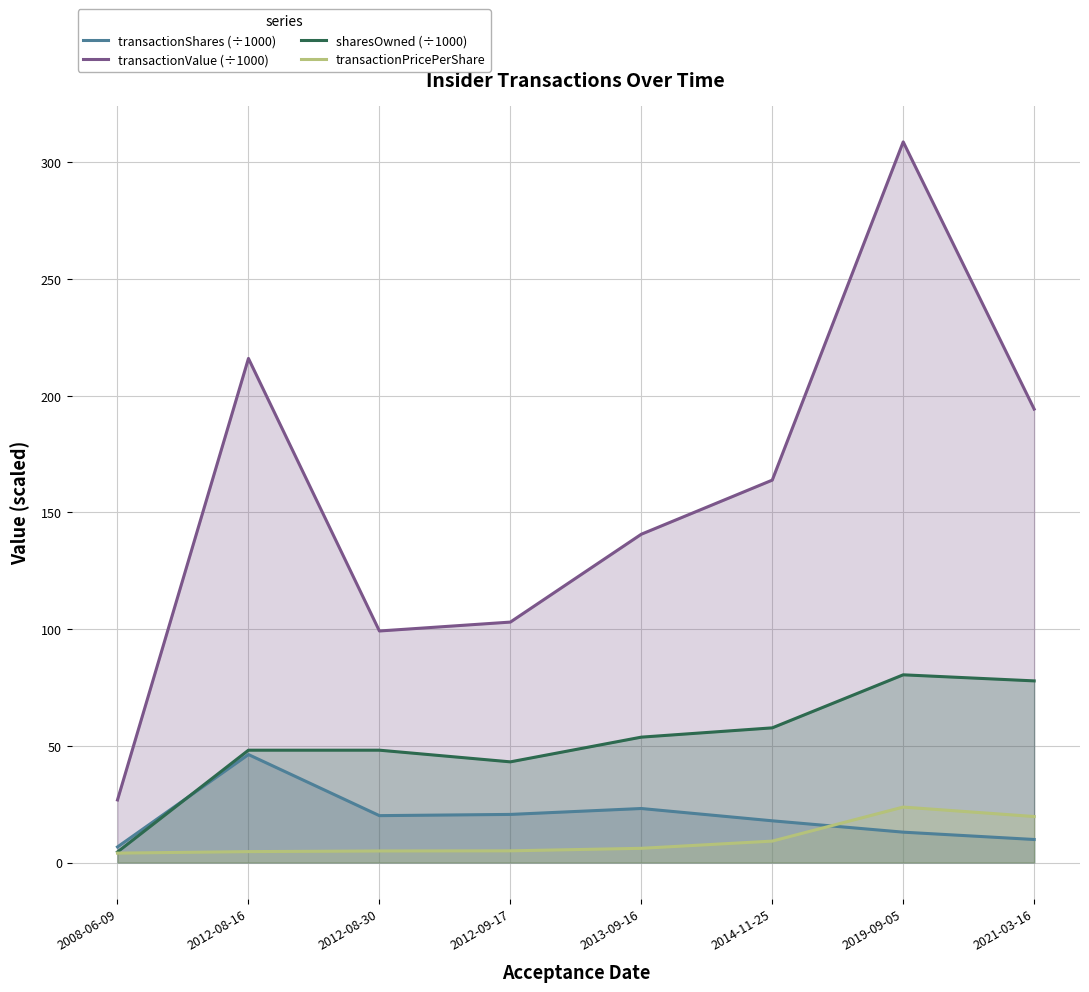

In transactionPricePerShare, how many points are higher than both neighbors (excluding endpoints)?

1